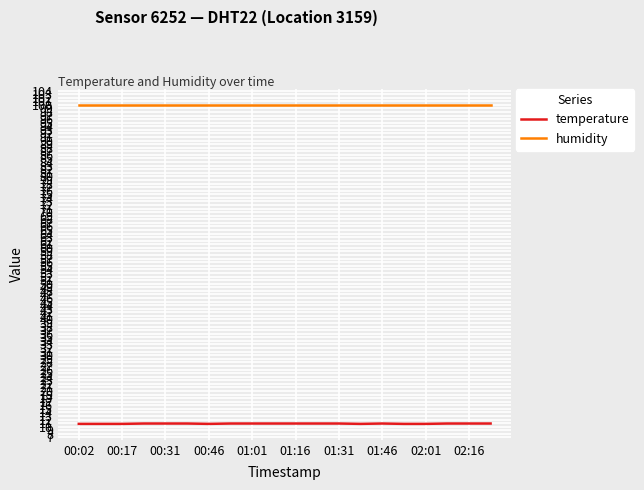

Which series has the largest total across all categories?

humidity